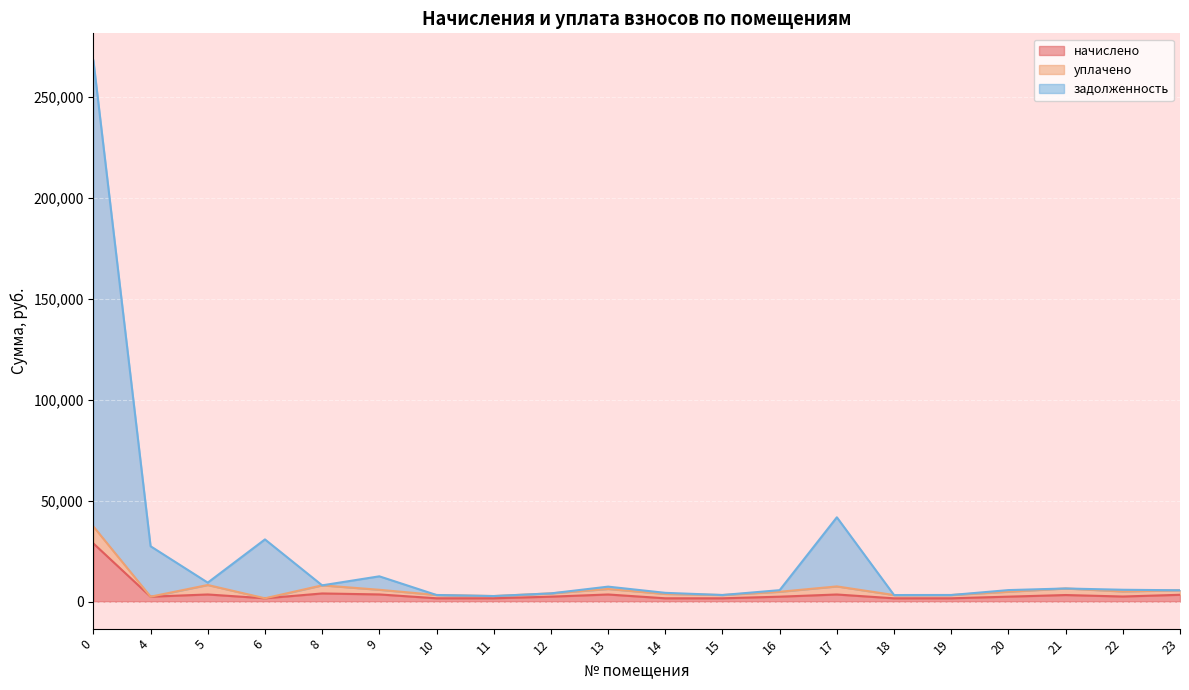

Which series has the largest range (max minus min)?

задолженность